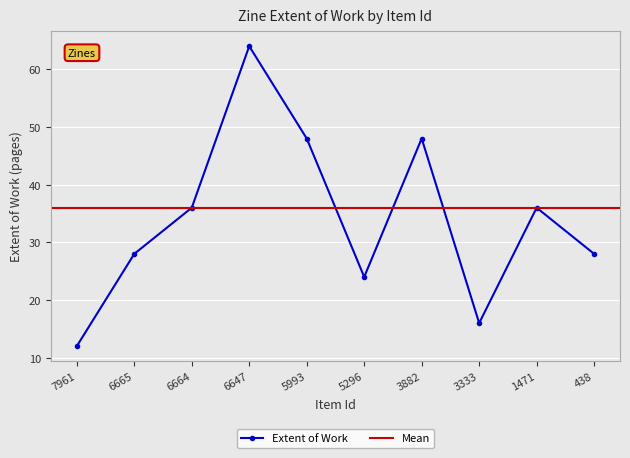

What is the minimum value shown in the chart?

12